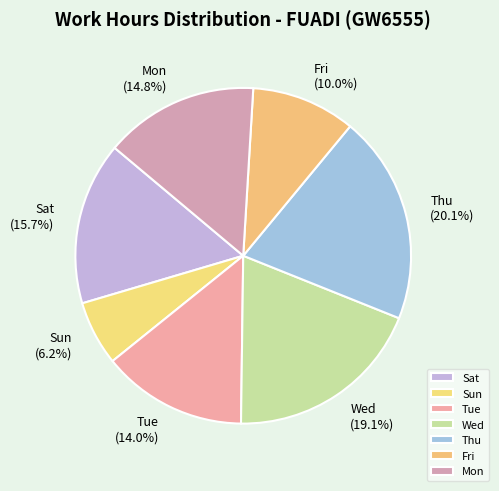

Between Mon and Tue, which is larger?

Mon